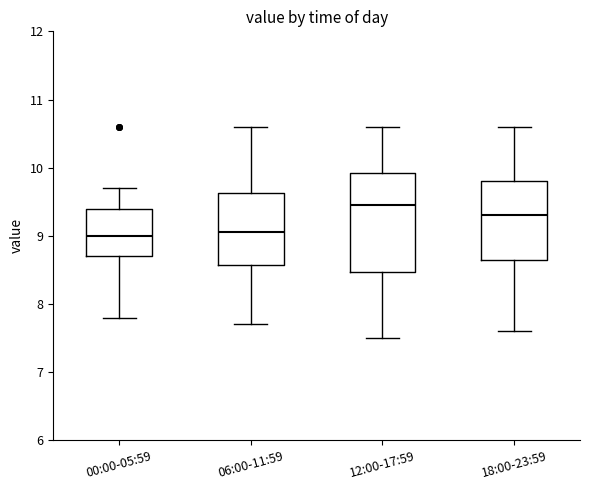

Comparing the boxes themselves (not the whiskers), which one is the tallest?

12:00-17:59